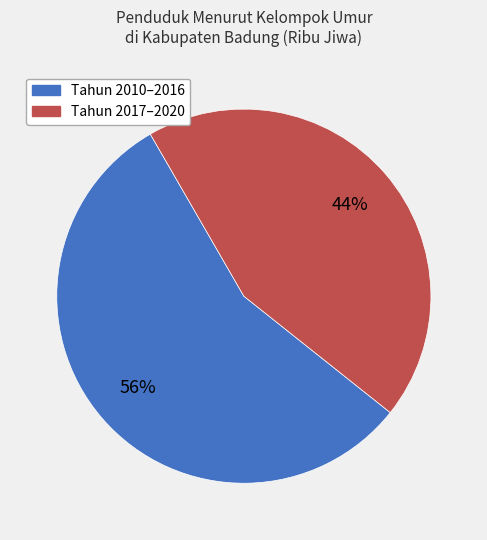

To the nearest percent, what portion does Tahun 2017–2020 represent?

44%